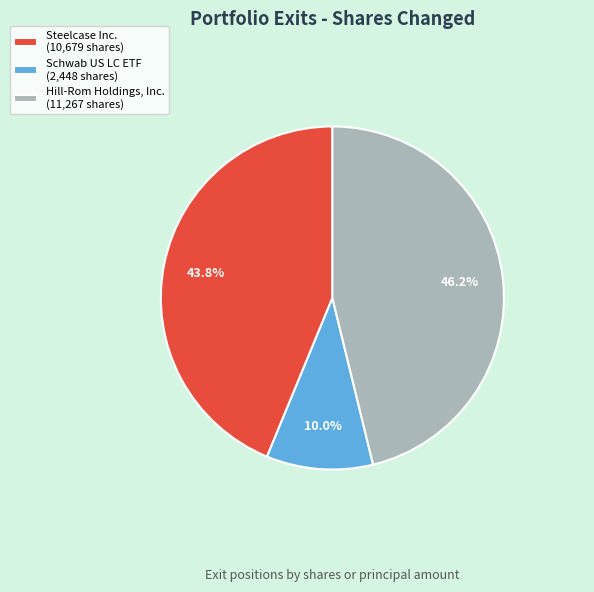

Combined, what portion of the pie is Hill-Rom Holdings, Inc. and Steelcase Inc.?

90.0%